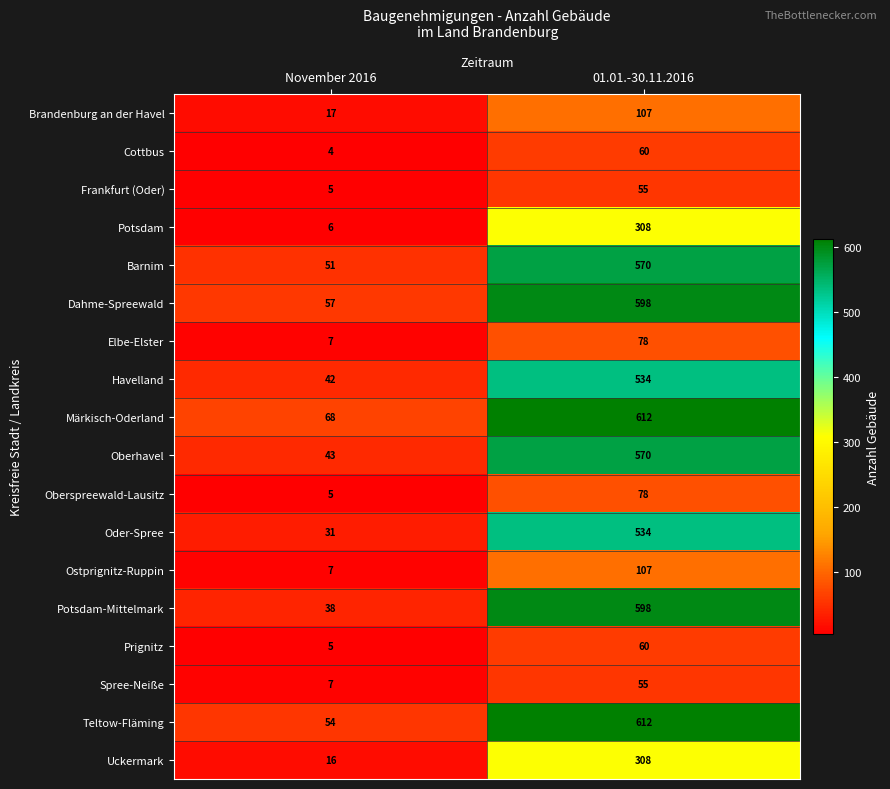

Which series has the largest range (max minus min)?

Potsdam-Mittelmark